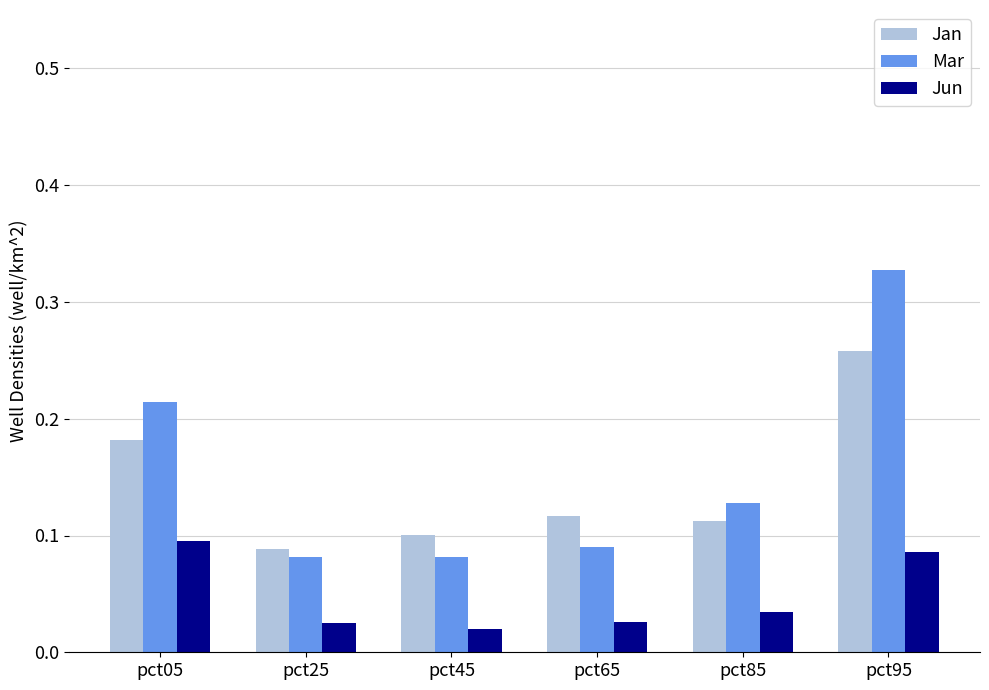

How many bars are there in each group?

3